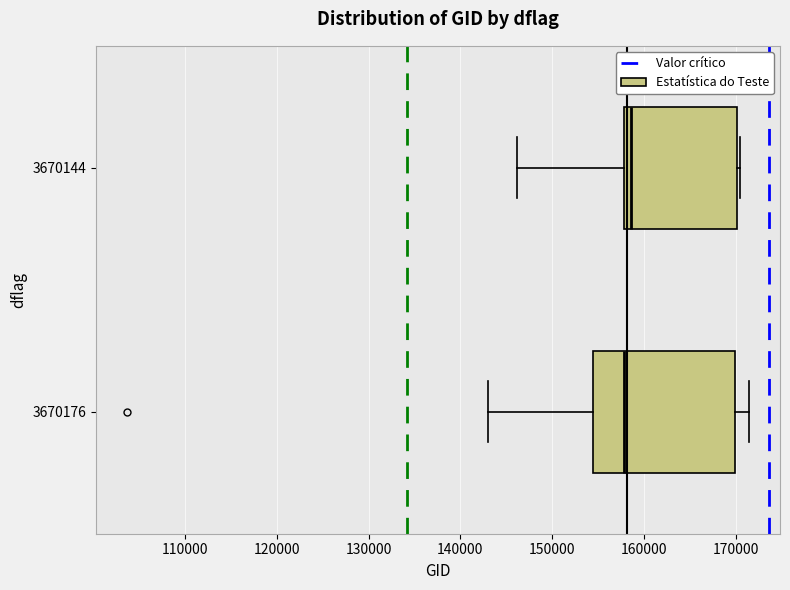

Where does the median line of the box at y = 3670176 sit on the x-axis? The values are not printed on the chart, so give them approximately, as read against the axis.

158000